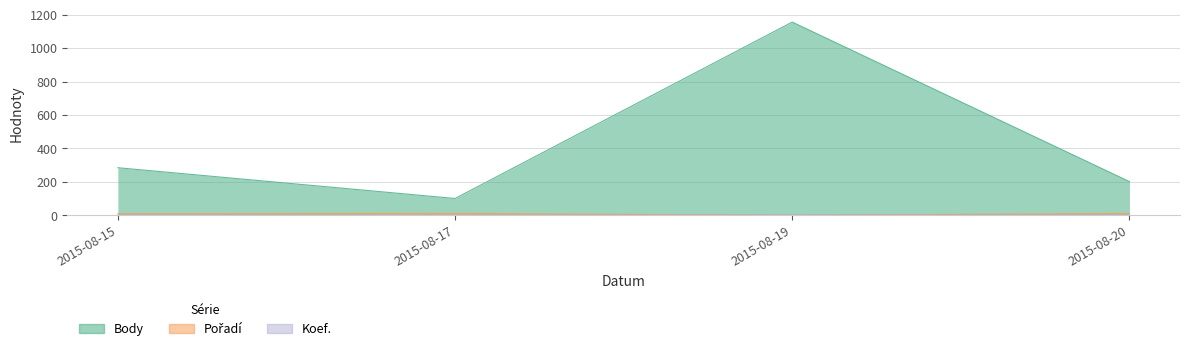

Which series has the largest total across all categories?

Body